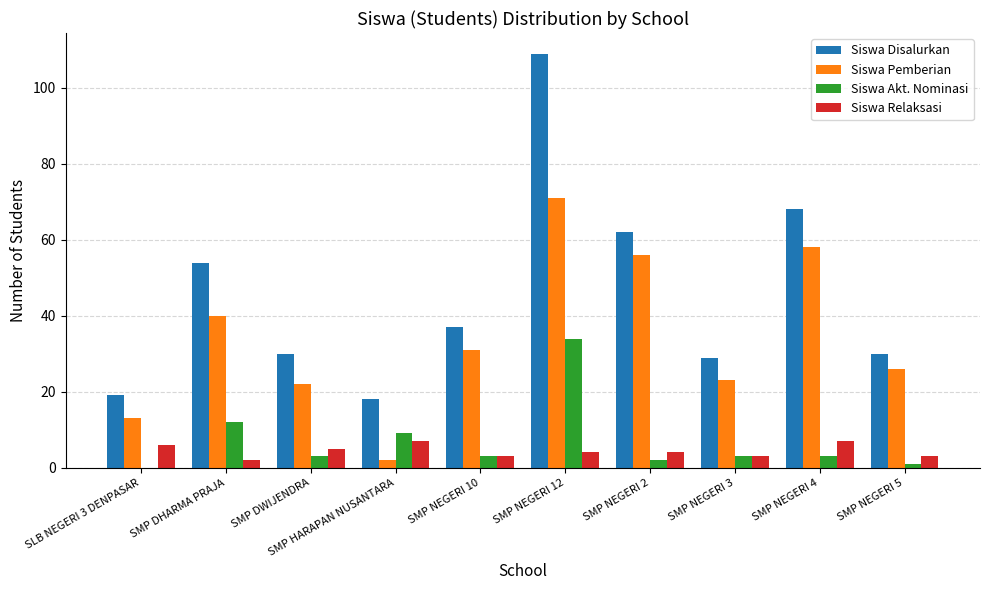

How many distinct data groups are displayed?

4